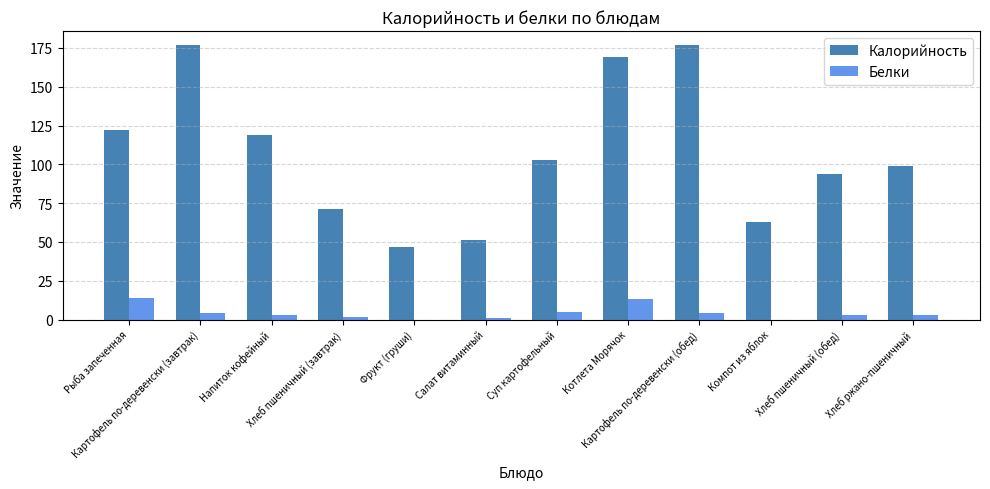

Reading left to right, what are all the values shown in this chart?

Калорийность: Рыба запеченная=122	Картофель по-деревенски (завтрак)=177	Напиток кофейный=119	Хлеб пшеничный (завтрак)=71	Фрукт (груши)=47	Салат витаминный=51	Суп картофельный=103	Котлета Морячок=169	Картофель по-деревенски (обед)=177	Компот из яблок=63	Хлеб пшеничный (обед)=94	Хлеб ржано-пшеничный=99
Белки: Рыба запеченная=14	Картофель по-деревенски (завтрак)=4	Напиток кофейный=3	Хлеб пшеничный (завтрак)=2	Фрукт (груши)=0	Салат витаминный=1	Суп картофельный=5	Котлета Морячок=13	Картофель по-деревенски (обед)=4	Компот из яблок=0	Хлеб пшеничный (обед)=3	Хлеб ржано-пшеничный=3